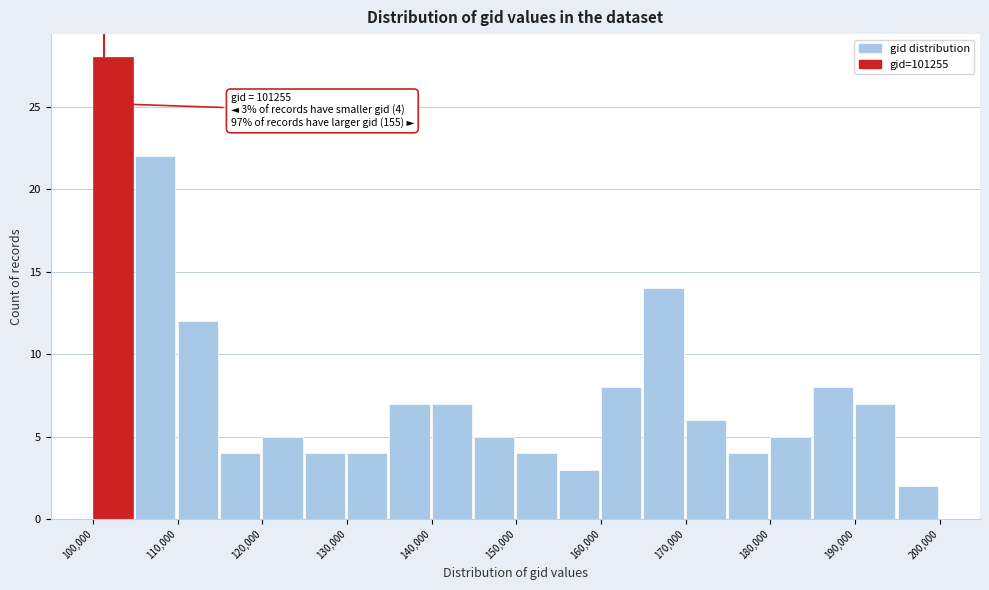

Over which range of the x-axis is the bar tallest?

100000 to 105000